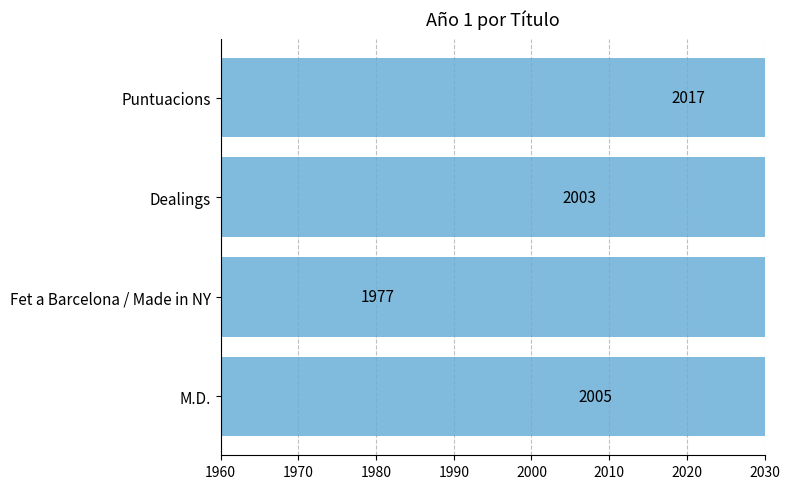

What is the difference between the maximum and second lowest values?

14